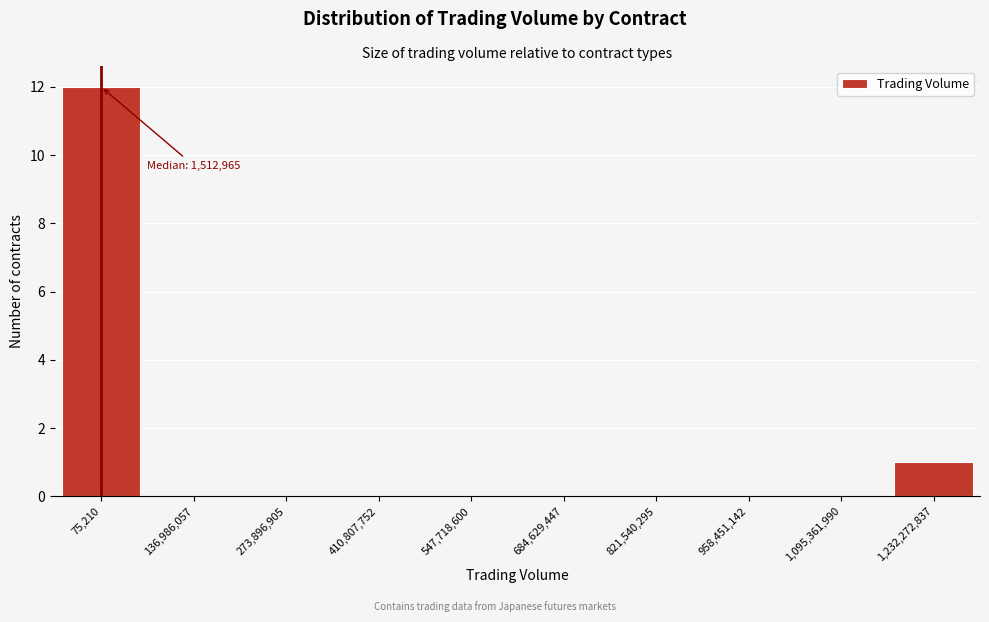

Reading left to right, list all the values displayed in this chart.

75,210=12	136,986,057=0	273,896,905=0	410,807,752=0	547,718,600=0	684,629,447=0	821,540,295=0	958,451,142=0	1,095,361,990=0	1,232,272,837=1